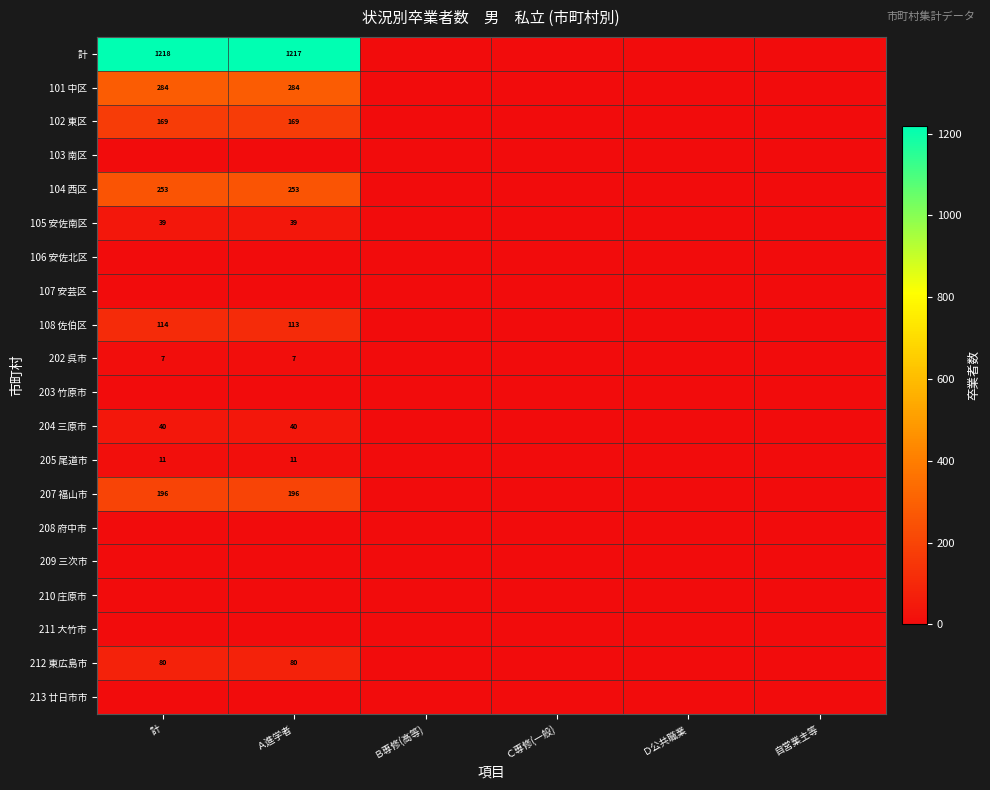

Rank the series at Ｃ専修(一般) from highest to lowest value.

計, 101 中区, 102 東区, 103 南区, 104 西区, 105 安佐南区, 106 安佐北区, 107 安芸区, 108 佐伯区, 202 呉市, 203 竹原市, 204 三原市, 205 尾道市, 207 福山市, 208 府中市, 209 三次市, 210 庄原市, 211 大竹市, 212 東広島市, 213 廿日市市